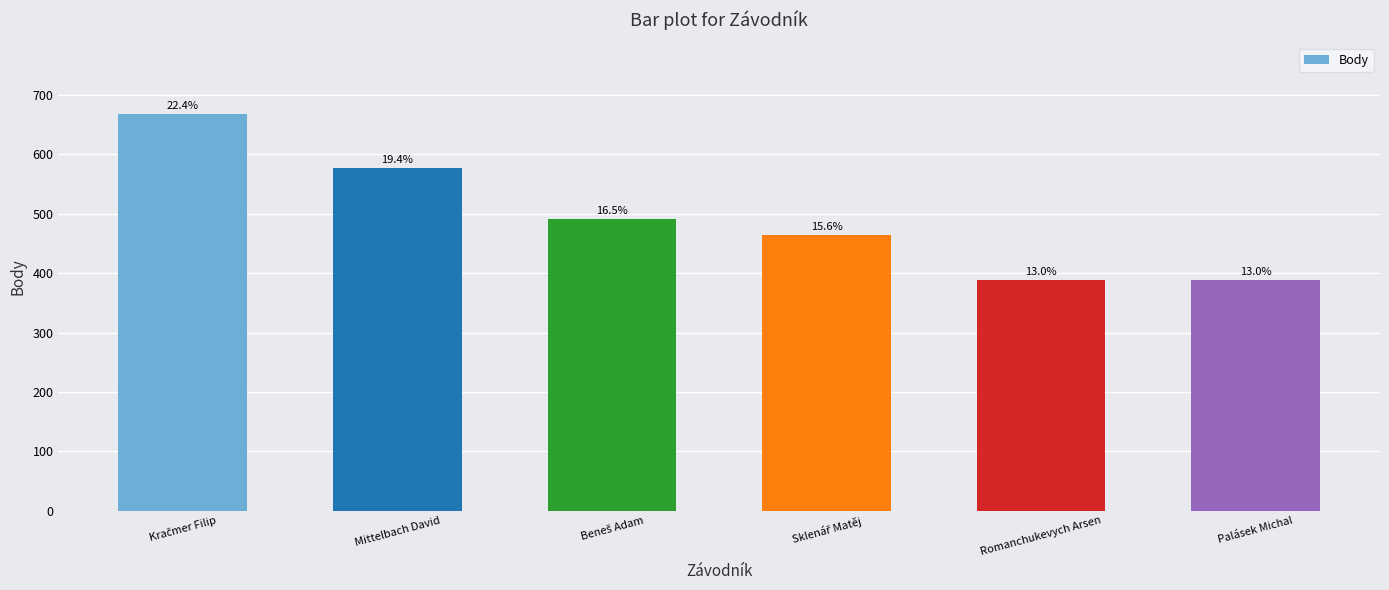

Are the bars horizontal?

No